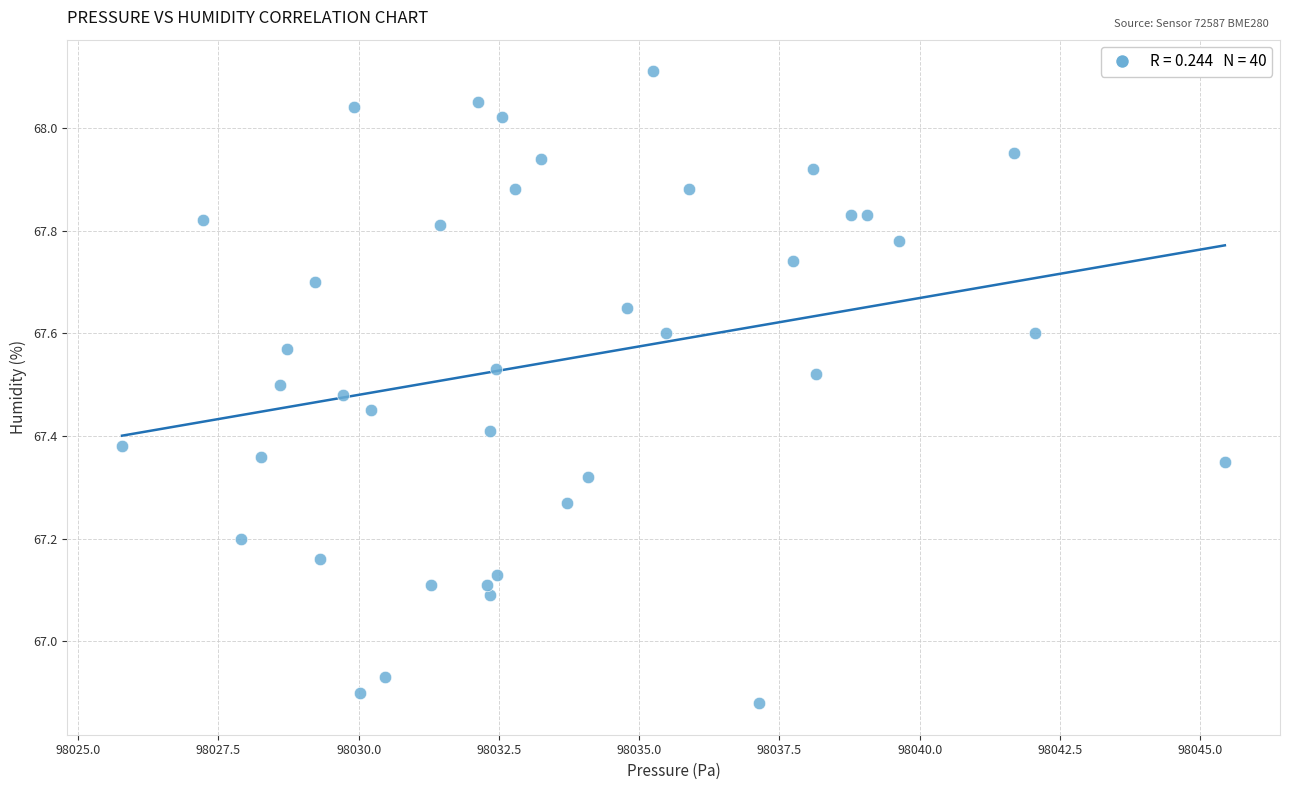

What is the range of Y values (max minus min)?

1.2